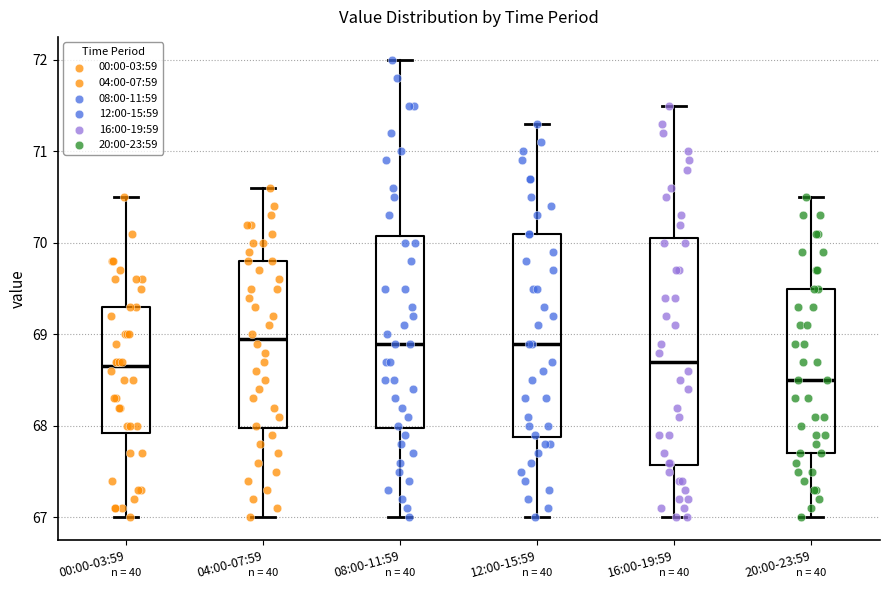

Which box is the tallest, from its lower edge to its upper edge?

16:00-19:59